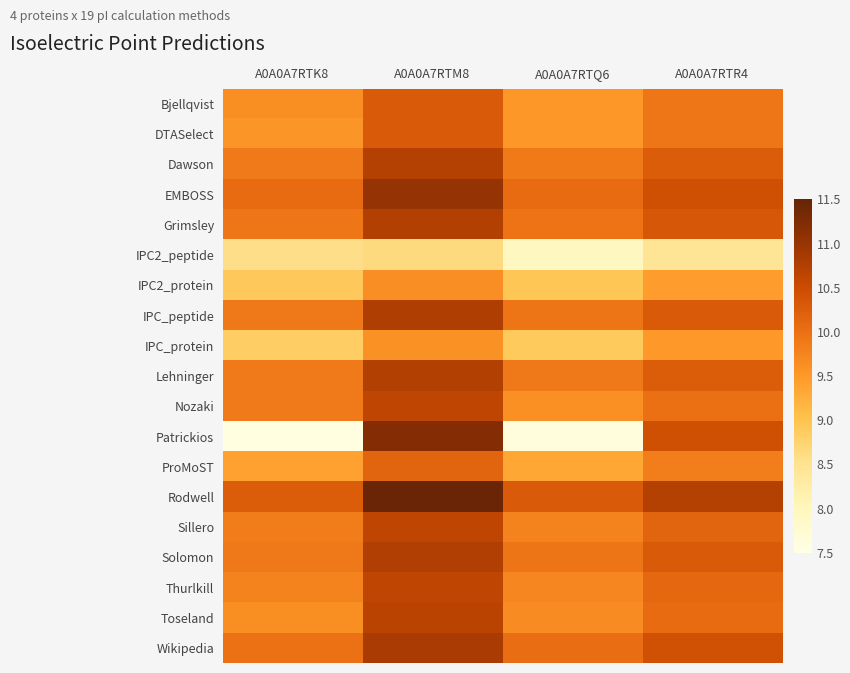

Reading left to right, list all the values displayed in this chart.

Bjellqvist: A0A0A7RTK8=9.6	A0A0A7RTM8=10.3	A0A0A7RTQ6=9.5	A0A0A7RTR4=9.9
DTASelect: A0A0A7RTK8=9.5	A0A0A7RTM8=10.3	A0A0A7RTQ6=9.5	A0A0A7RTR4=9.9
Dawson: A0A0A7RTK8=9.9	A0A0A7RTM8=10.7	A0A0A7RTQ6=9.9	A0A0A7RTR4=10.3
EMBOSS: A0A0A7RTK8=10.1	A0A0A7RTM8=11.0	A0A0A7RTQ6=10.1	A0A0A7RTR4=10.5
Grimsley: A0A0A7RTK8=9.9	A0A0A7RTM8=10.7	A0A0A7RTQ6=10.0	A0A0A7RTR4=10.3
IPC2_peptide: A0A0A7RTK8=8.6	A0A0A7RTM8=8.6	A0A0A7RTQ6=8.0	A0A0A7RTR4=8.4
IPC2_protein: A0A0A7RTK8=8.9	A0A0A7RTM8=9.6	A0A0A7RTQ6=9.0	A0A0A7RTR4=9.4
IPC_peptide: A0A0A7RTK8=9.9	A0A0A7RTM8=10.8	A0A0A7RTQ6=9.9	A0A0A7RTR4=10.3
IPC_protein: A0A0A7RTK8=8.8	A0A0A7RTM8=9.6	A0A0A7RTQ6=8.9	A0A0A7RTR4=9.5
Lehninger: A0A0A7RTK8=9.9	A0A0A7RTM8=10.7	A0A0A7RTQ6=9.9	A0A0A7RTR4=10.3
Nozaki: A0A0A7RTK8=9.9	A0A0A7RTM8=10.6	A0A0A7RTQ6=9.6	A0A0A7RTR4=10.0
Patrickios: A0A0A7RTK8=7.6	A0A0A7RTM8=11.2	A0A0A7RTQ6=7.6	A0A0A7RTR4=10.5
ProMoST: A0A0A7RTK8=9.4	A0A0A7RTM8=10.2	A0A0A7RTQ6=9.3	A0A0A7RTR4=9.8
Rodwell: A0A0A7RTK8=10.3	A0A0A7RTM8=11.5	A0A0A7RTQ6=10.3	A0A0A7RTR4=10.7
Sillero: A0A0A7RTK8=9.9	A0A0A7RTM8=10.6	A0A0A7RTQ6=9.8	A0A0A7RTR4=10.2
Solomon: A0A0A7RTK8=9.9	A0A0A7RTM8=10.8	A0A0A7RTQ6=9.9	A0A0A7RTR4=10.3
Thurlkill: A0A0A7RTK8=9.8	A0A0A7RTM8=10.6	A0A0A7RTQ6=9.7	A0A0A7RTR4=10.1
Toseland: A0A0A7RTK8=9.6	A0A0A7RTM8=10.7	A0A0A7RTQ6=9.6	A0A0A7RTR4=10.1
Wikipedia: A0A0A7RTK8=10.0	A0A0A7RTM8=10.8	A0A0A7RTQ6=10.0	A0A0A7RTR4=10.4